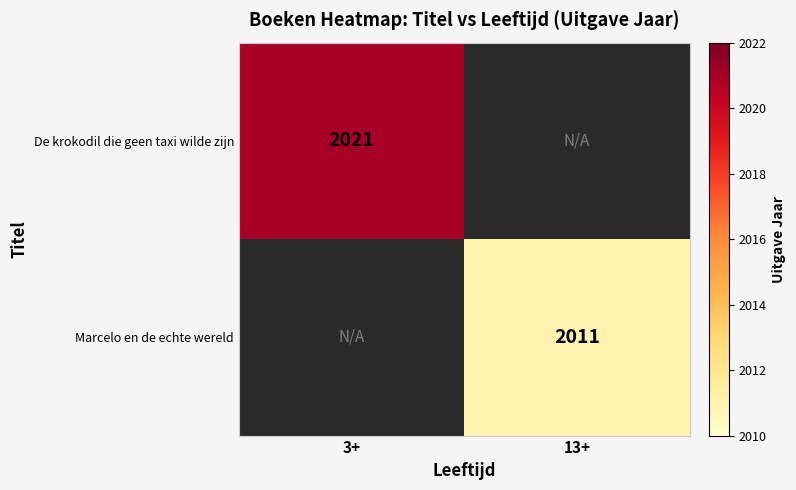

Is the value of De krokodil die geen taxi wilde zijn at 3+ greater than the value of Marcelo en de echte wereld at 13+?

Yes